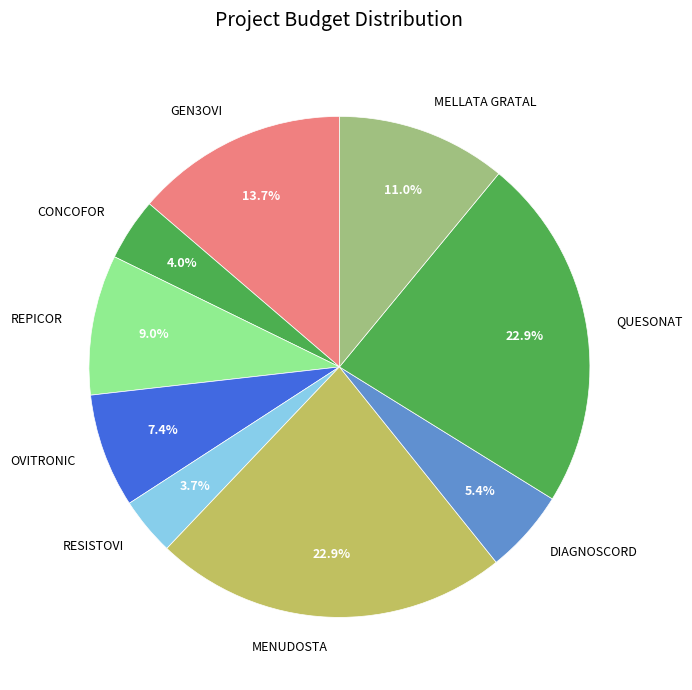

To the nearest percent, what percentage of the pie is DIAGNOSCORD?

5%